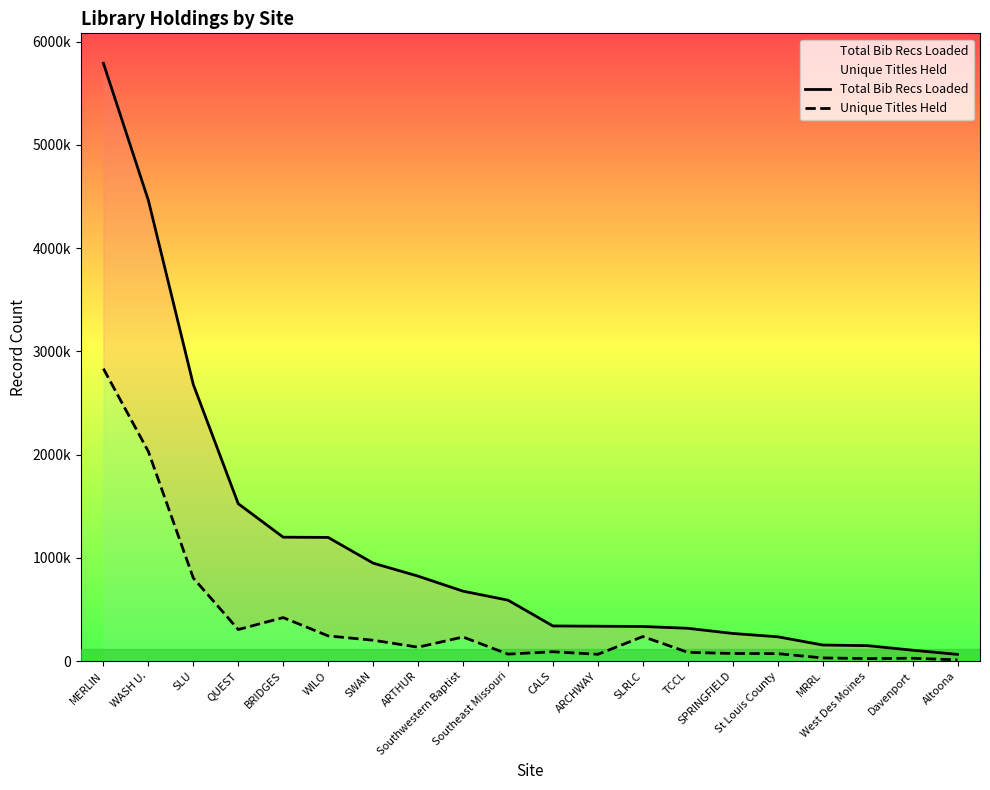

How many lines are shown in the chart?

2